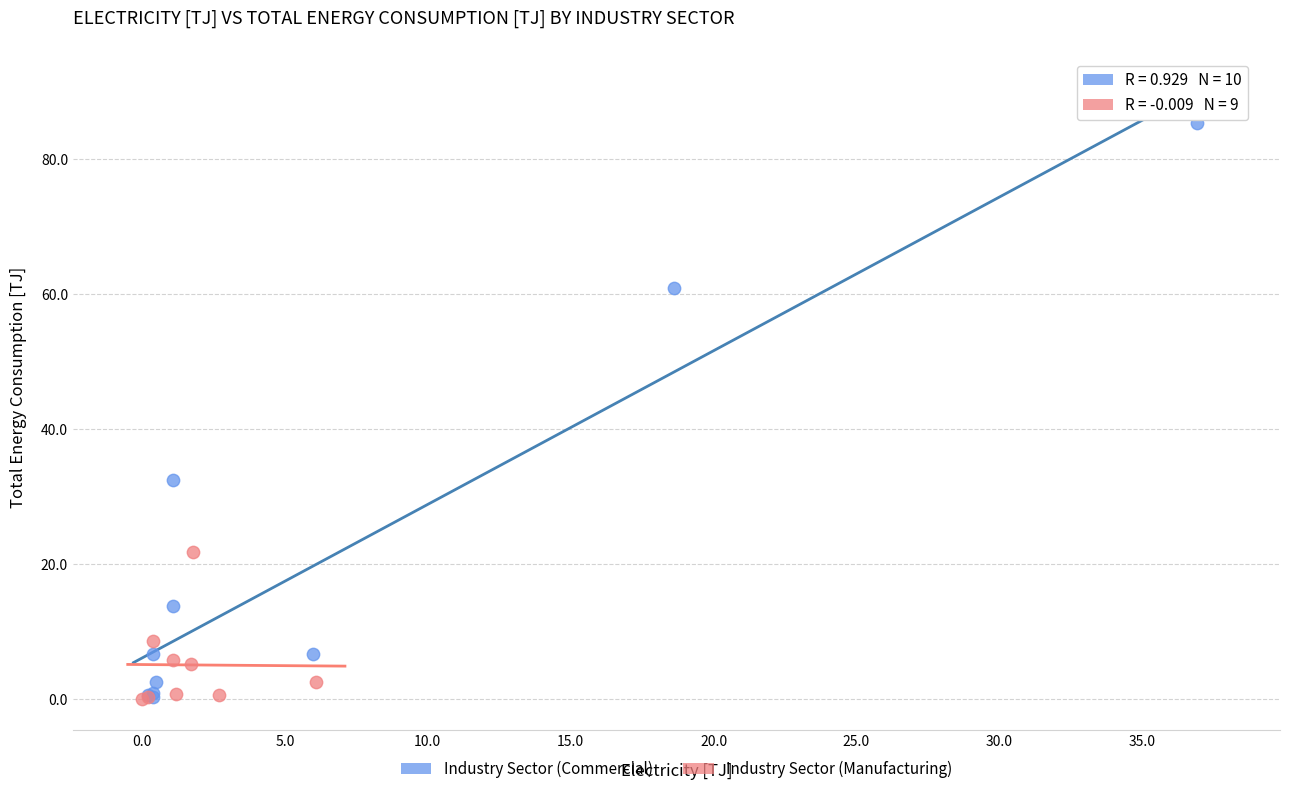

What are all the series names shown in the legend?

Industry Sector (Commercial), Industry Sector (Manufacturing)